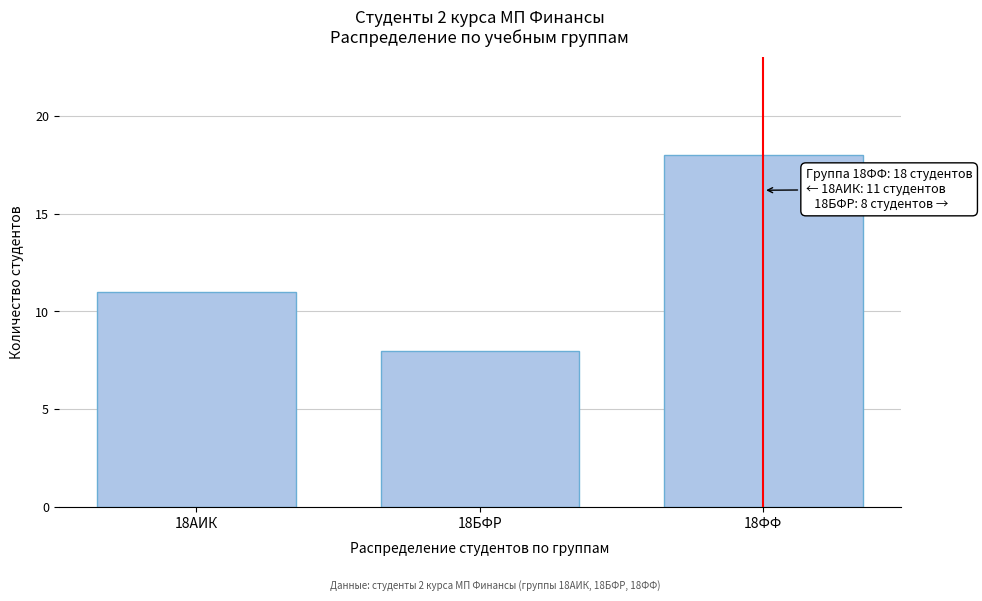

Reading right to left, transcribe all the data shown in this chart.

18	8	11